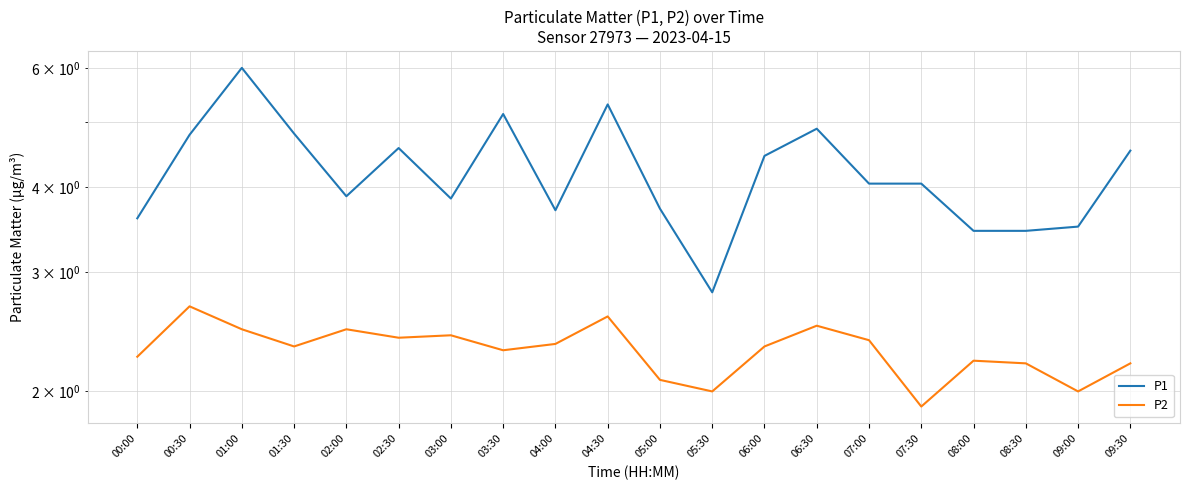

True or false: P1 has a value of 3.7 at 05:00.

True